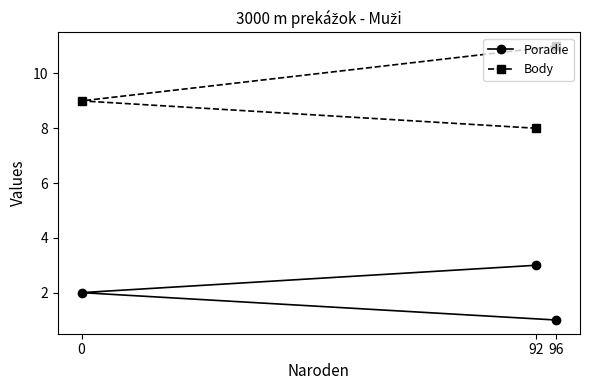

Reading left to right, extract all data points from this chart.

Poradie: 0=2	92=3	96=1
Body: 0=9	92=8	96=11